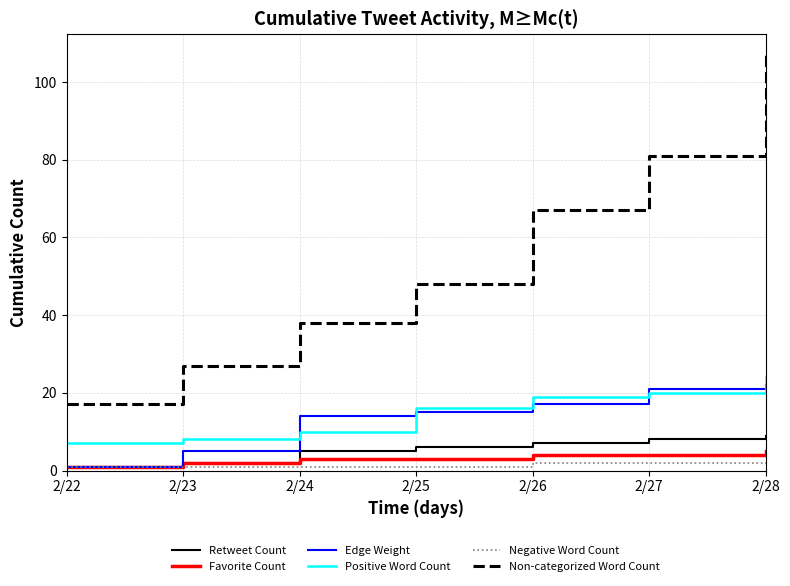

How many Non-categorized Word Count values are between 27 and 81?

5